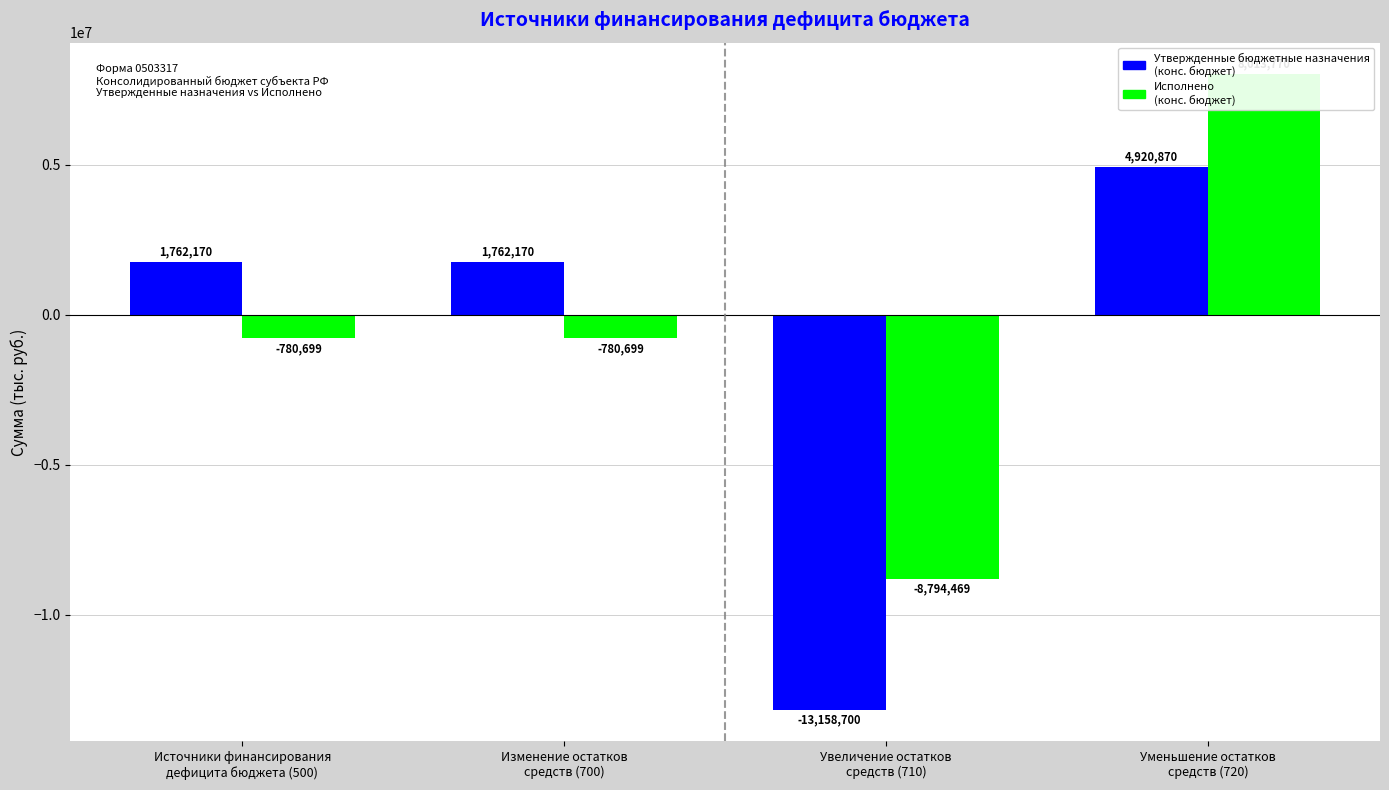

What is the average value of the Утвержденные бюджетные назначения
(конс. бюджет) series?

-1178372.5